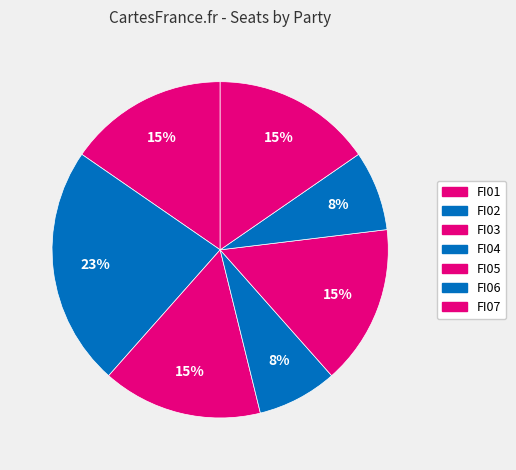

Count the number of slices in the pie.

7